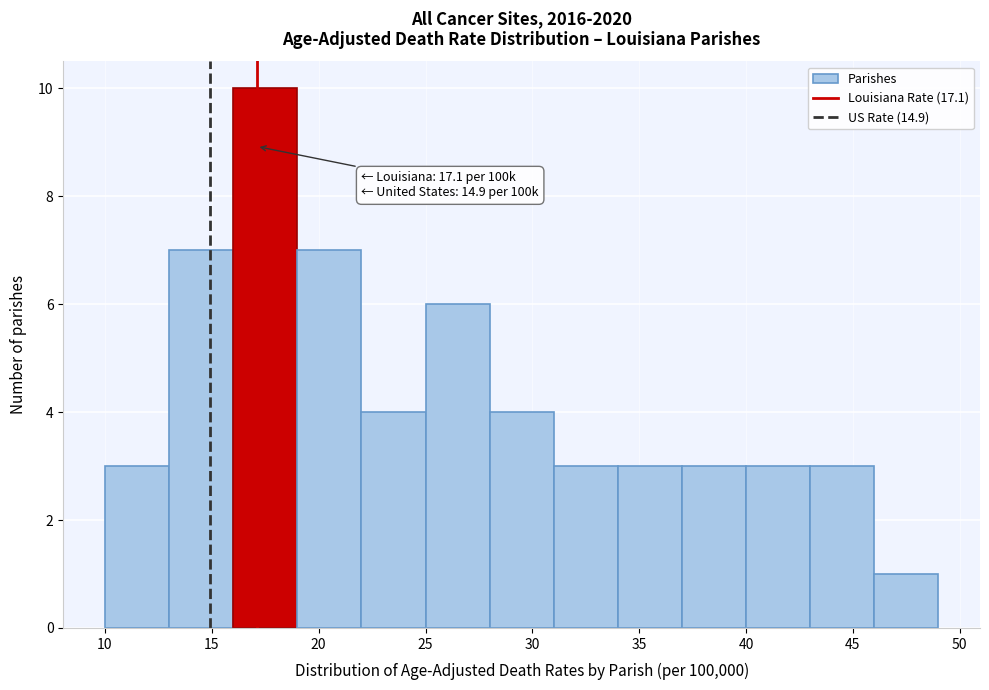

Over which range of the x-axis is the bar tallest?

16 to 19